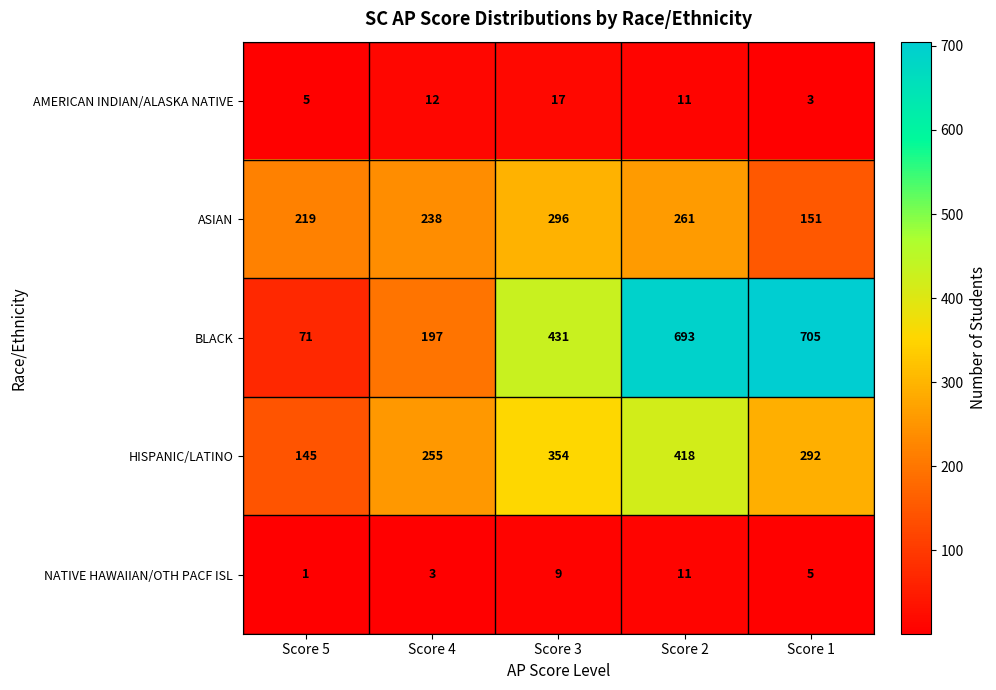

Is it true that HISPANIC/LATINO equals 455 at Score 1?

False